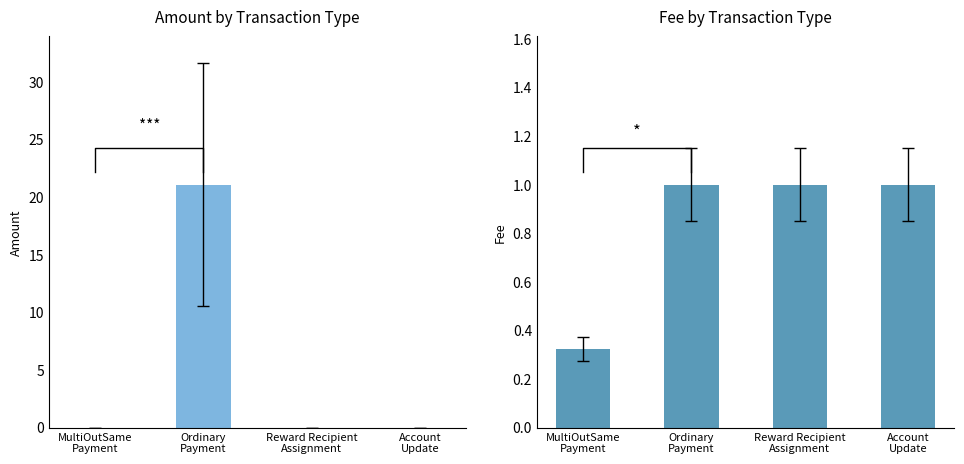

What is the difference between the highest and lowest values at MultiOutSame
Payment?

0.3